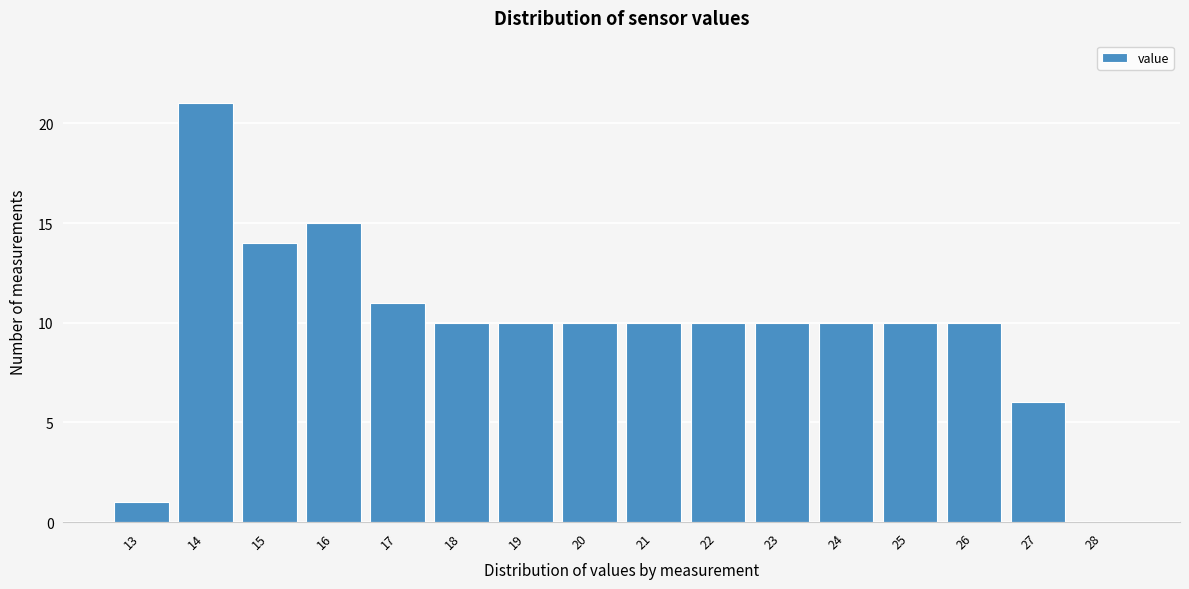

Reading right to left, list all the values displayed in this chart.

28=0	27=6	26=10	25=10	24=10	23=10	22=10	21=10	20=10	19=10	18=10	17=11	16=15	15=14	14=21	13=1